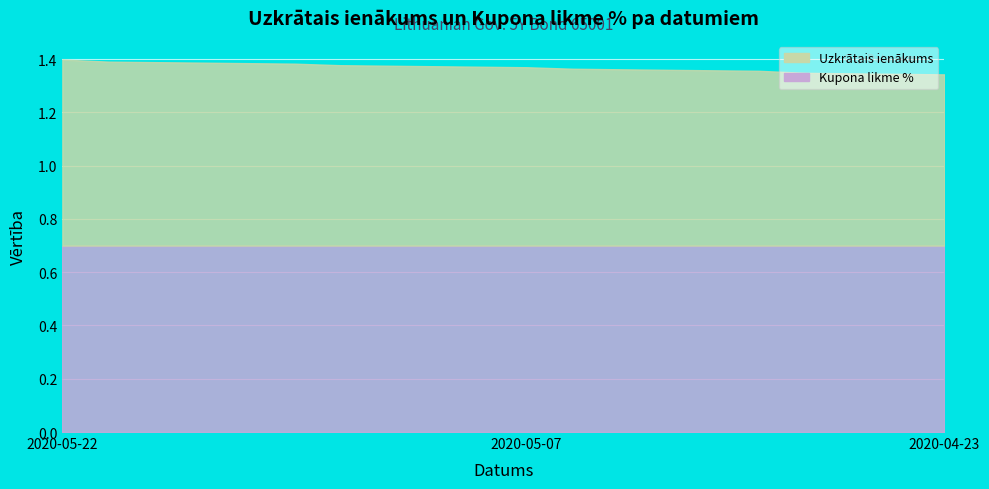

What is the ratio of the value at 2020-05-04 to the value at 2020-05-19?

1.0